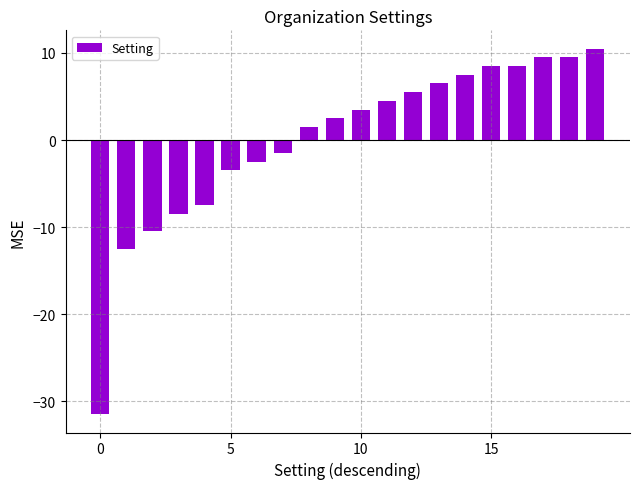

What is the minimum value shown in the chart?

-31.5